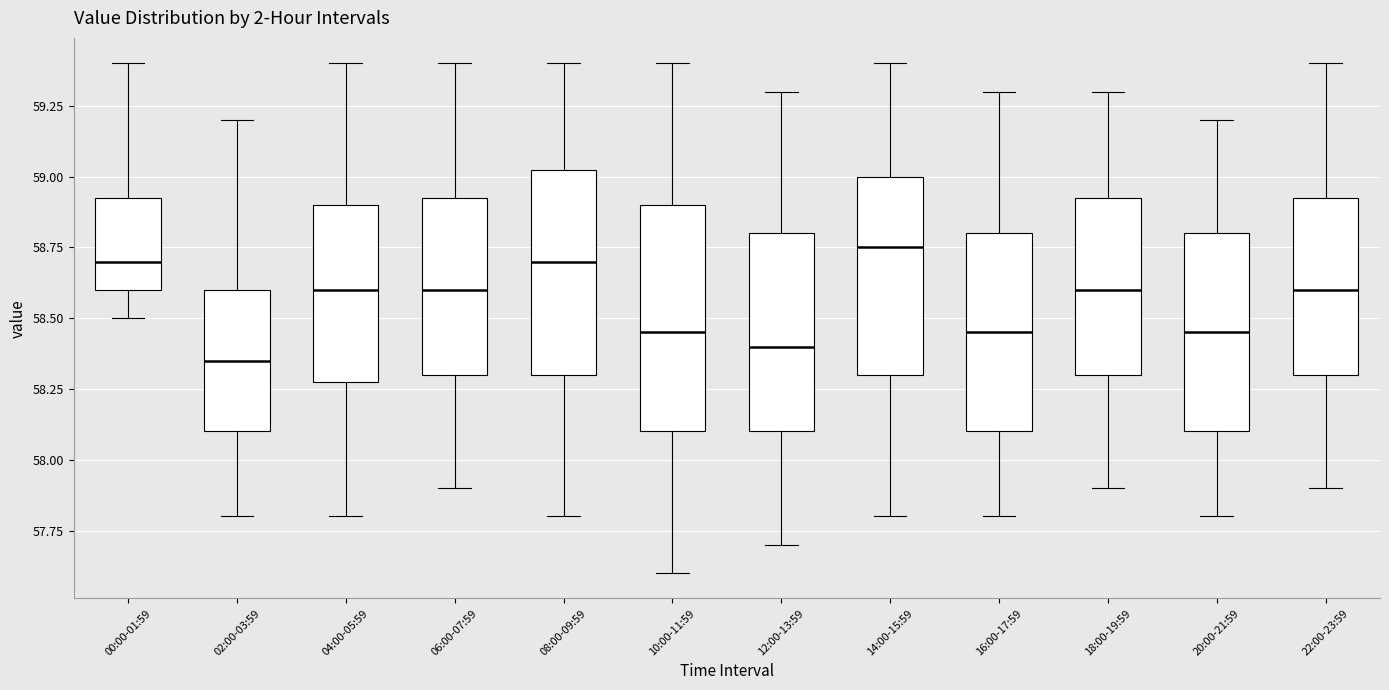

Reading left to right, read every box against the y-axis: the position of its median line, the range the box covers, and the ends of its whiskers. The values are not printed on the chart, so give them approximately, as read against the axis.

00:00-01:59: median 58.70, box 58.60 to 58.95, whiskers 58.50 to 59.40
02:00-03:59: median 58.35, box 58.10 to 58.60, whiskers 57.80 to 59.20
04:00-05:59: median 58.60, box 58.30 to 58.90, whiskers 57.80 to 59.40
06:00-07:59: median 58.60, box 58.30 to 58.95, whiskers 57.90 to 59.40
08:00-09:59: median 58.70, box 58.30 to 59.05, whiskers 57.80 to 59.40
10:00-11:59: median 58.45, box 58.10 to 58.90, whiskers 57.60 to 59.40
12:00-13:59: median 58.40, box 58.10 to 58.80, whiskers 57.70 to 59.30
14:00-15:59: median 58.75, box 58.30 to 59.00, whiskers 57.80 to 59.40
16:00-17:59: median 58.45, box 58.10 to 58.80, whiskers 57.80 to 59.30
18:00-19:59: median 58.60, box 58.30 to 58.95, whiskers 57.90 to 59.30
20:00-21:59: median 58.45, box 58.10 to 58.80, whiskers 57.80 to 59.20
22:00-23:59: median 58.60, box 58.30 to 58.95, whiskers 57.90 to 59.40